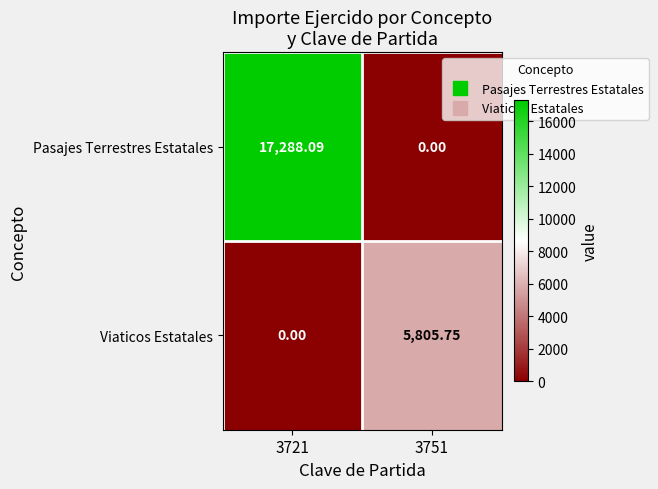

Which series has the largest total across all categories?

Pasajes Terrestres Estatales